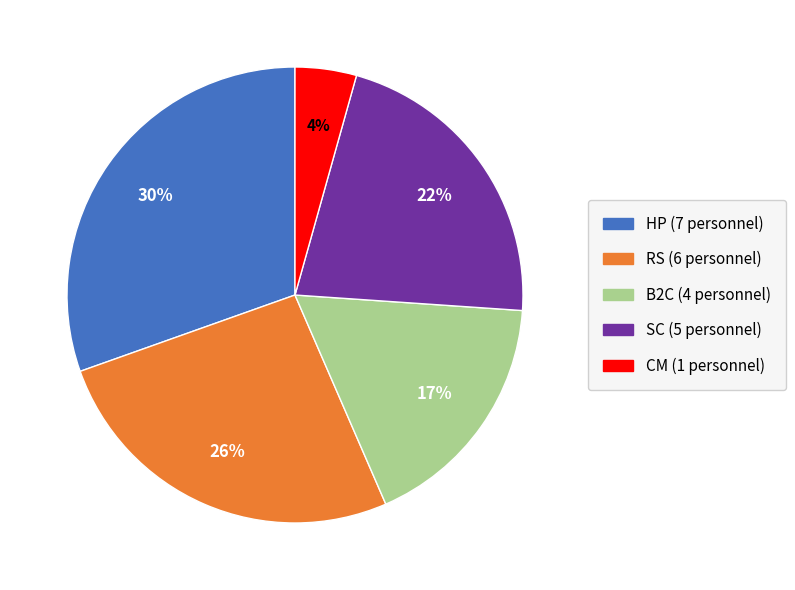

Is the sum of RS and SC greater than half?

No